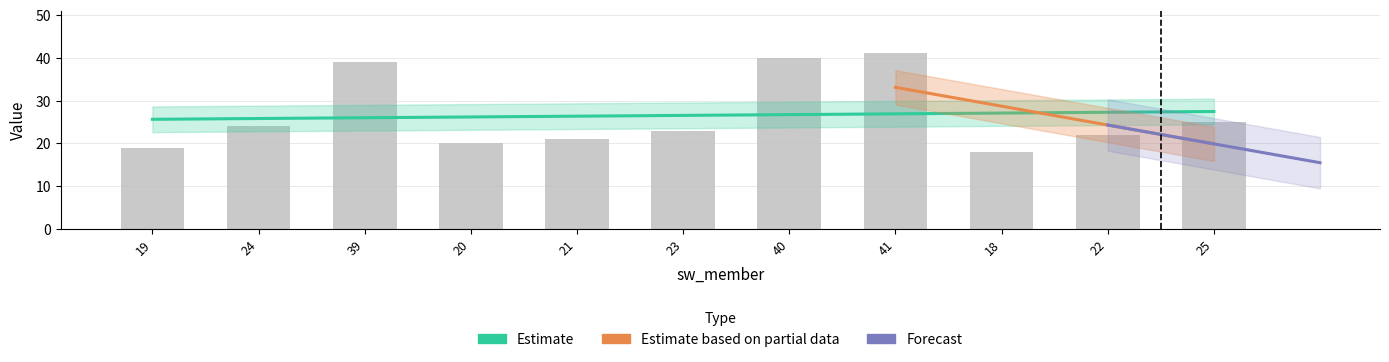

What is the change in value from 23 to 22?

-1